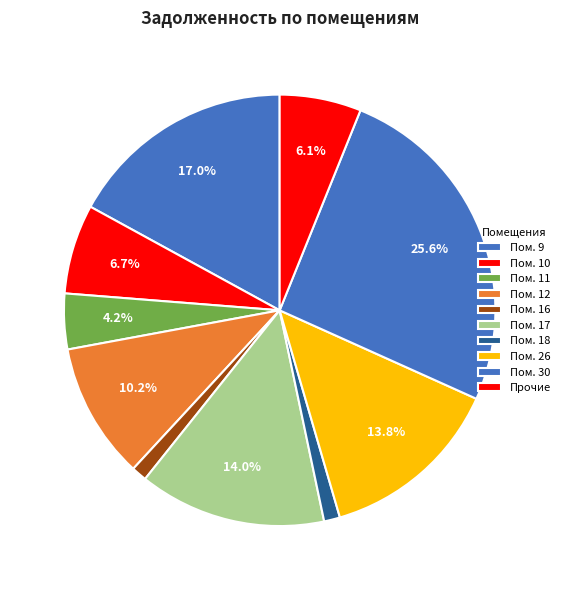

How many segments does this pie chart have?

10